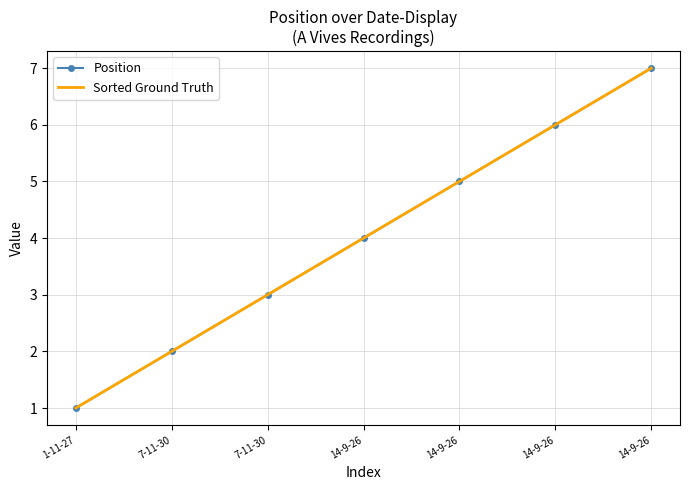

Which category has the highest value across all series?

14-9-26